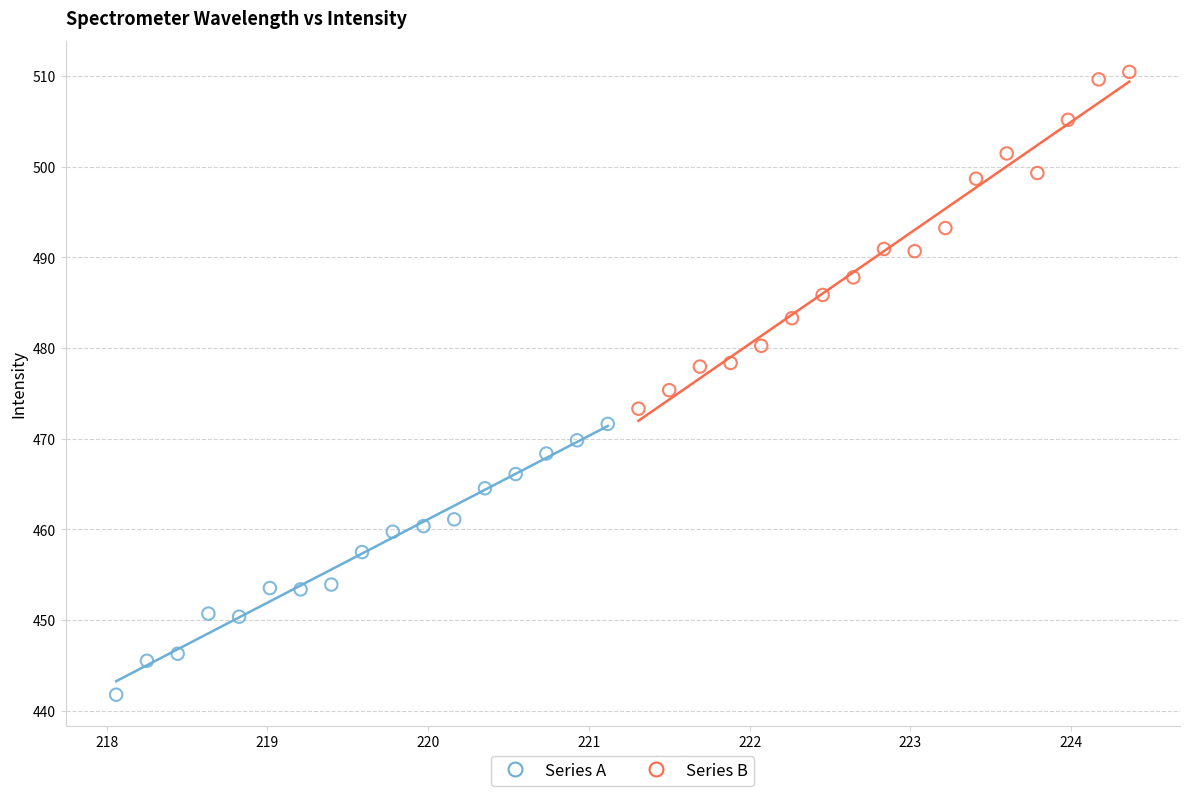

Which series has the largest Y range (max minus min)?

Series B